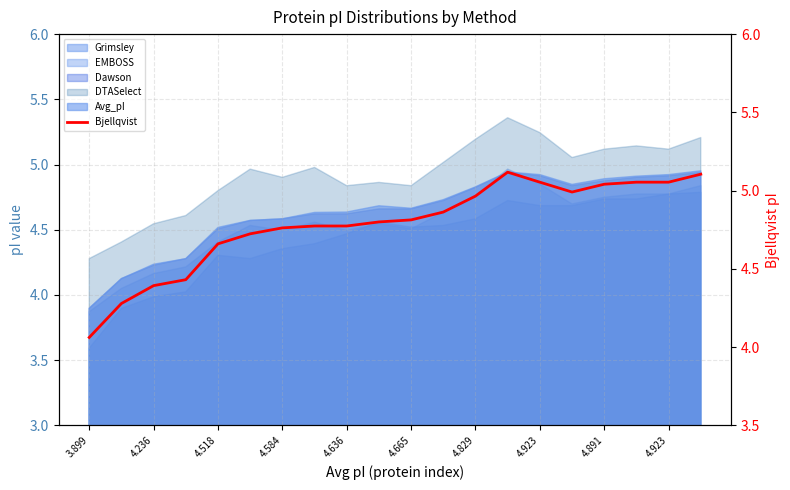

How many interior local peaks (higher than both neighbors) does the data have?

1